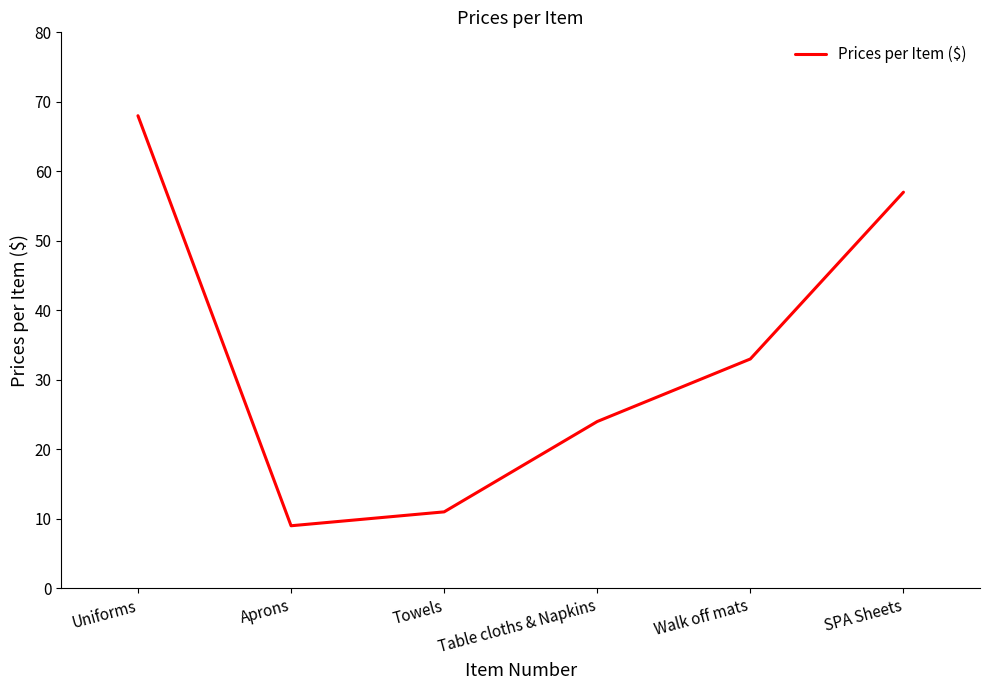

Count the number of categories in the chart.

6